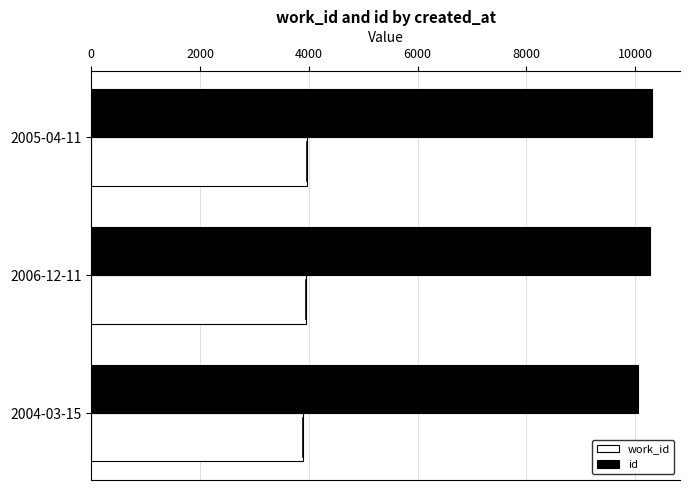

What are all the series names shown in the legend?

work_id, id